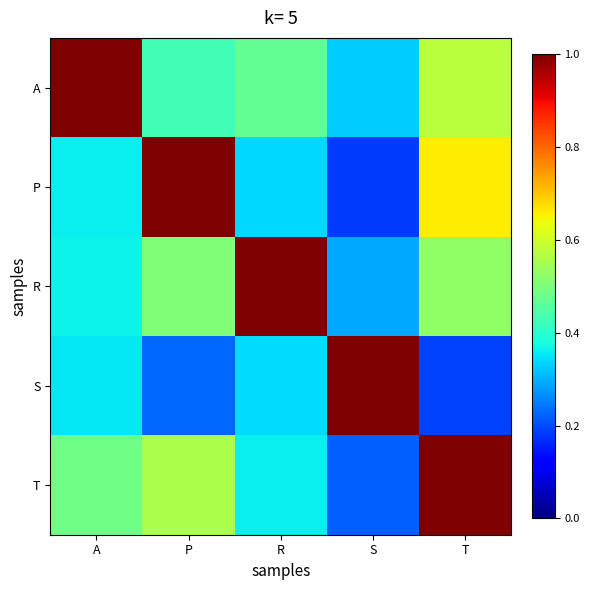

Which category has the highest value across all series?

A